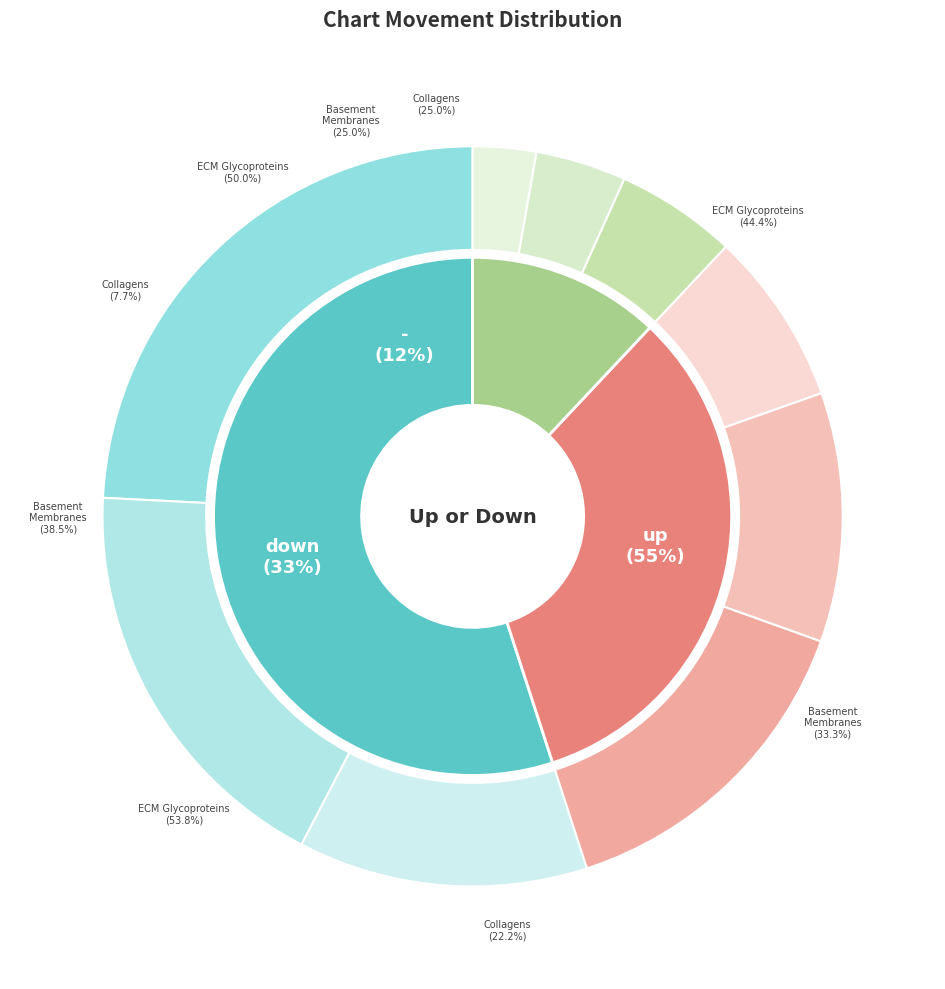

To the nearest percent, what is the difference between the up and - slice percentages?

43%